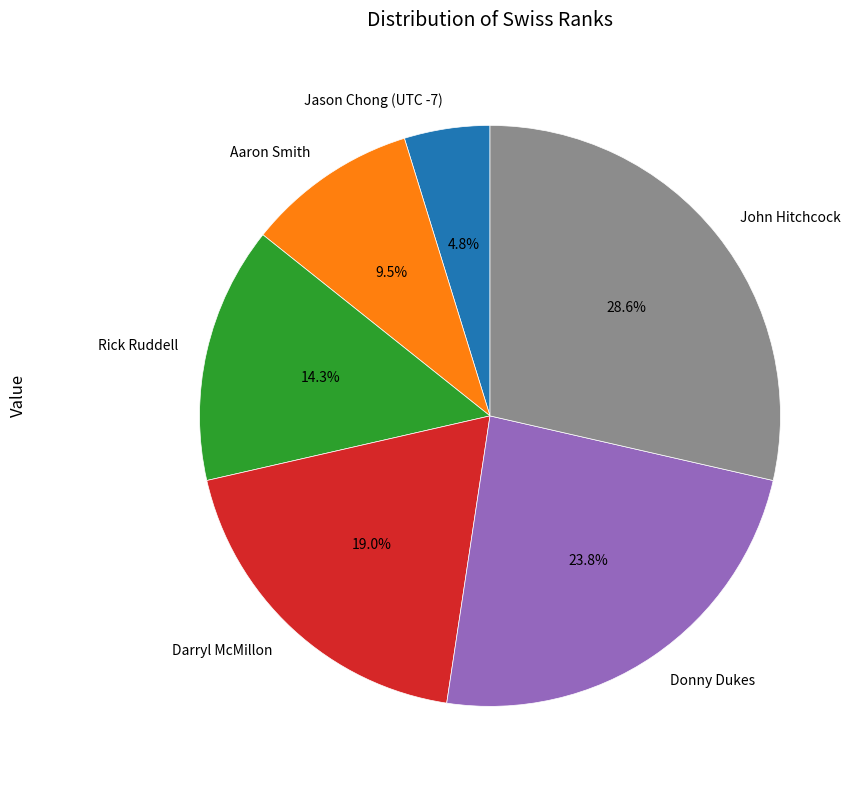

What percentage is NOT represented by Jason Chong (UTC -7)?

95.2%